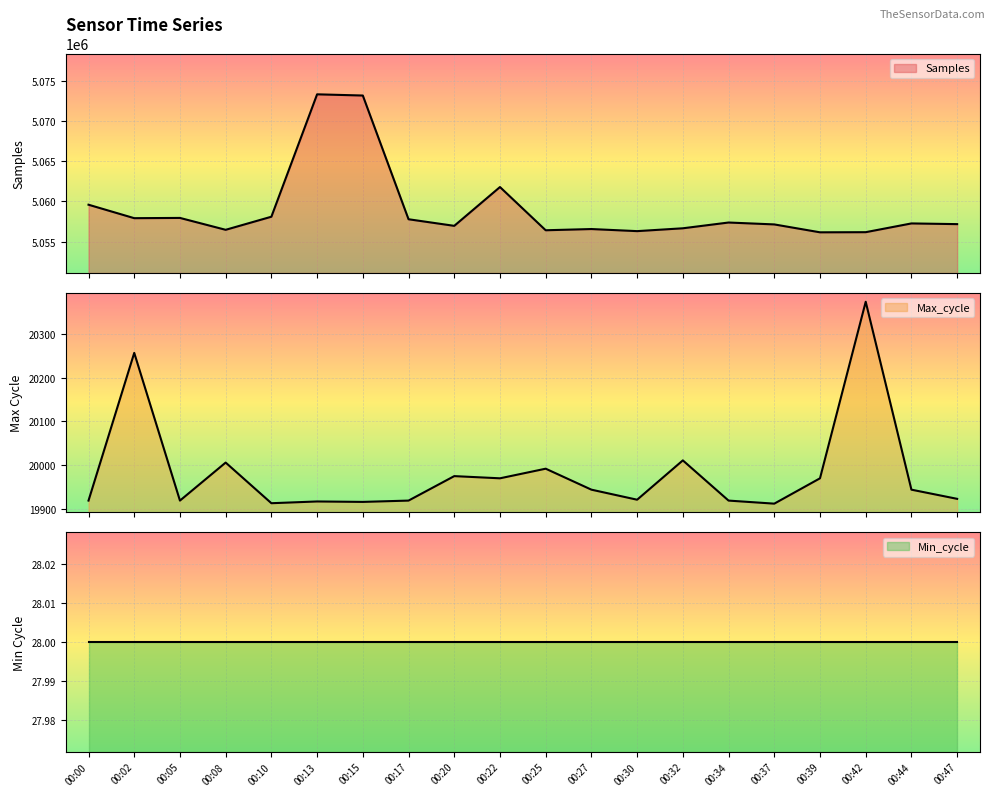

At which label is Max_cycle closest to 20143?

00:02